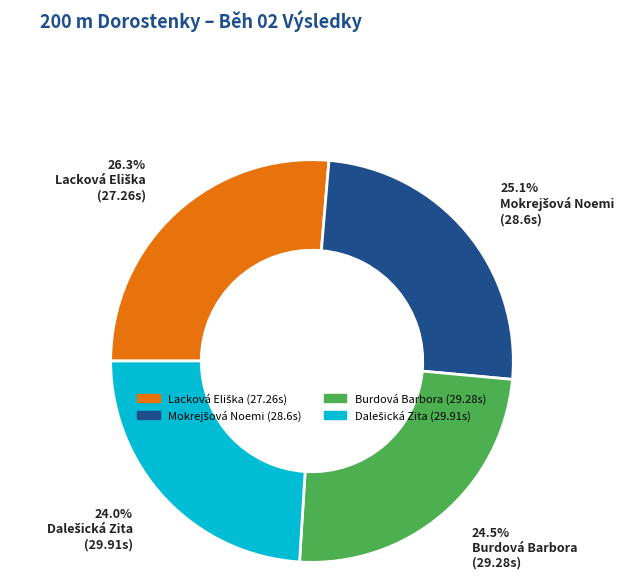

What portion of the pie excludes Burdová Barbora?

75.5%